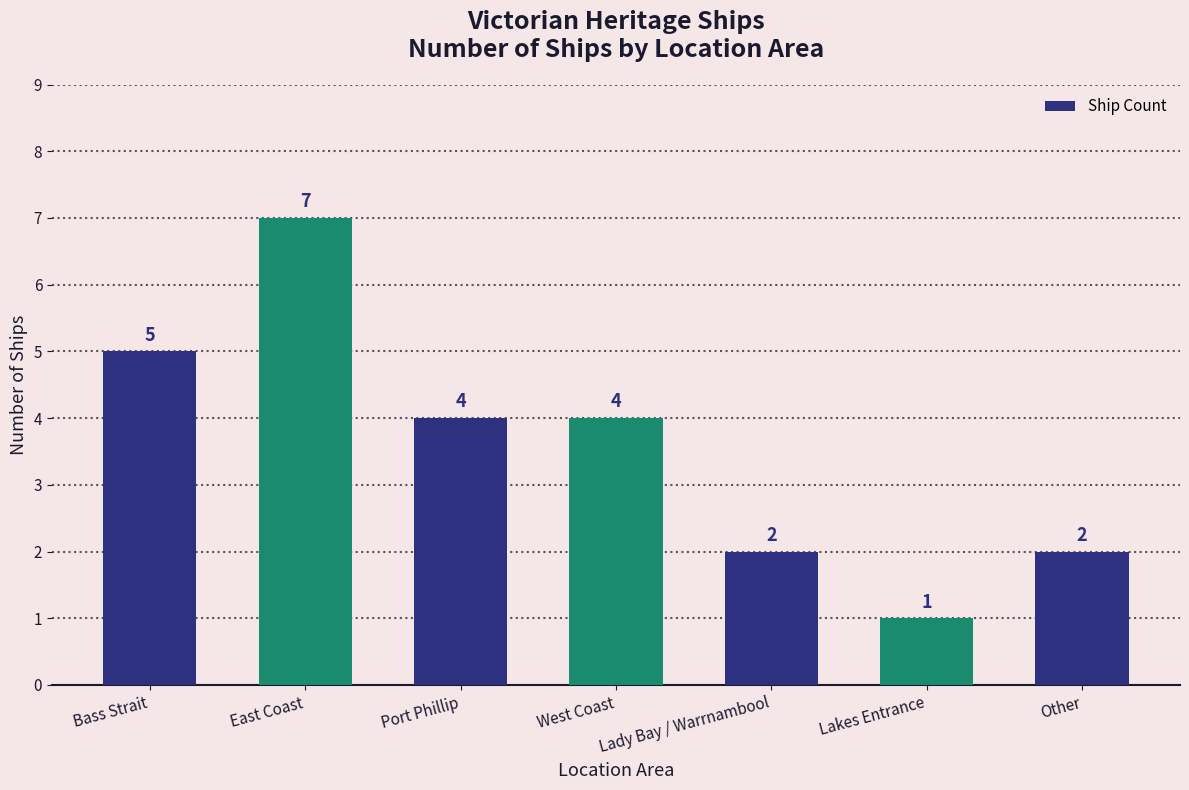

Between Bass Strait and Port Phillip, which is larger?

Bass Strait